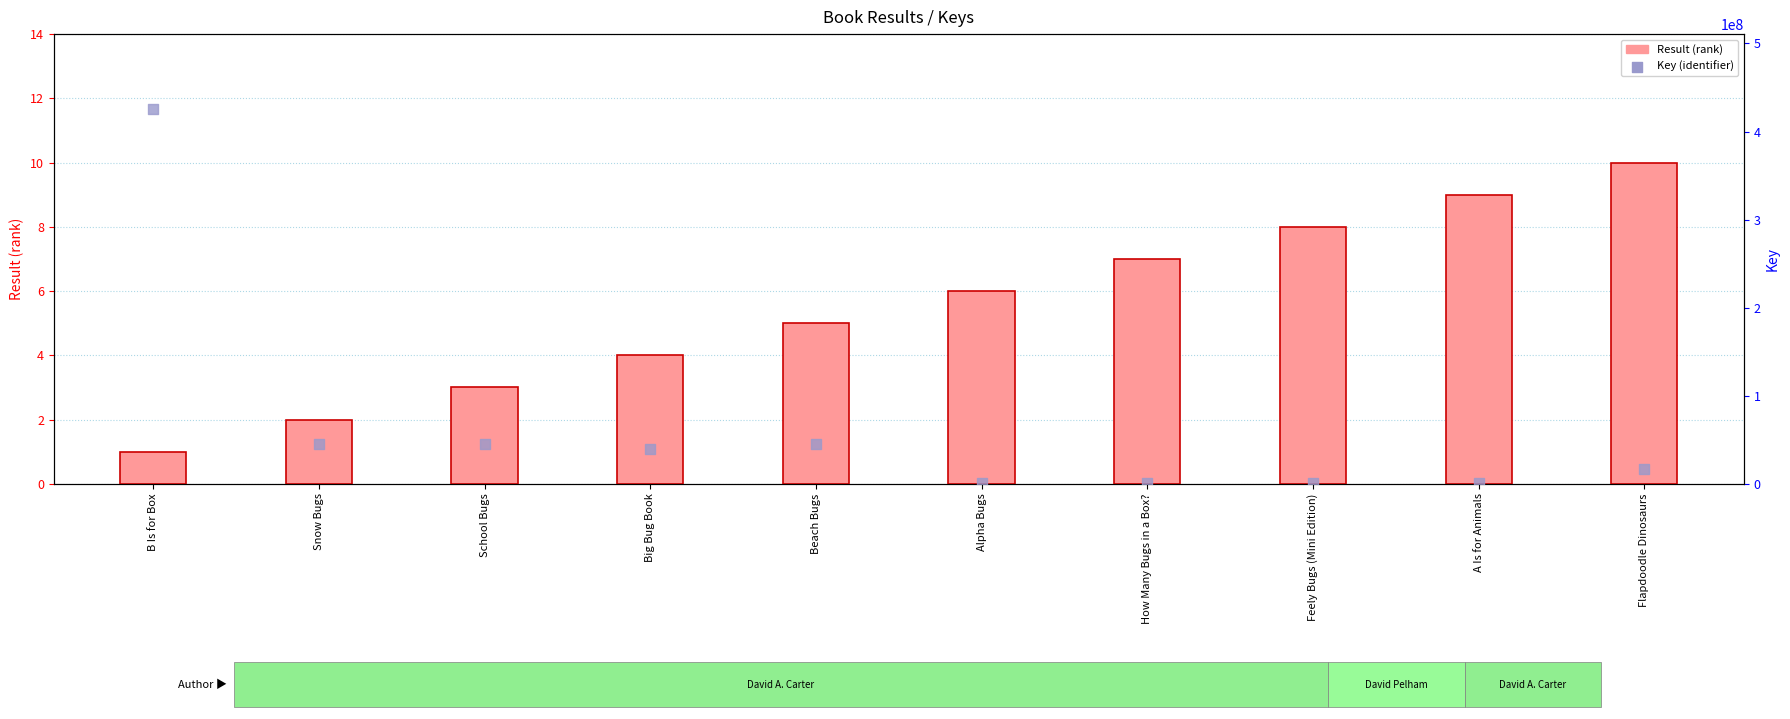

Is the value of Result (rank) at B Is for Box greater than the value of Key (identifier) at Flapdoodle Dinosaurs?

No